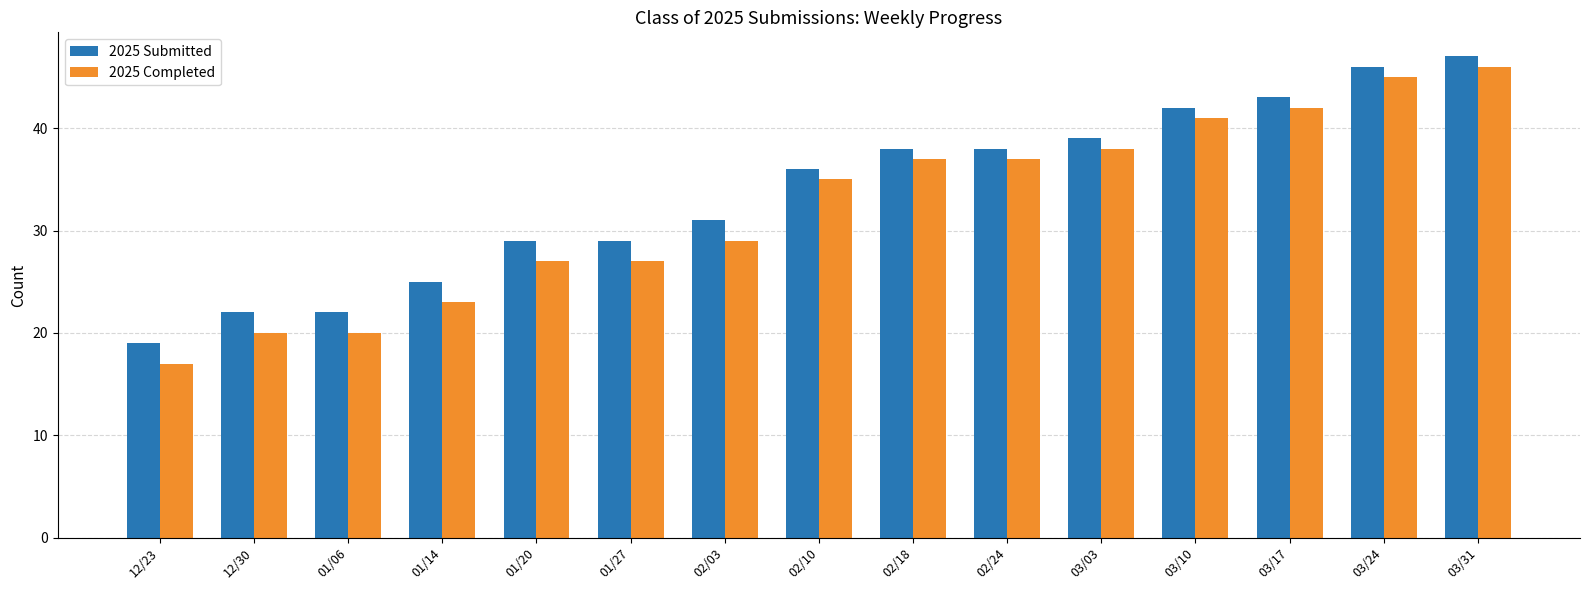

What is the difference between the maximum and second lowest values in the 2025 Completed series?

26